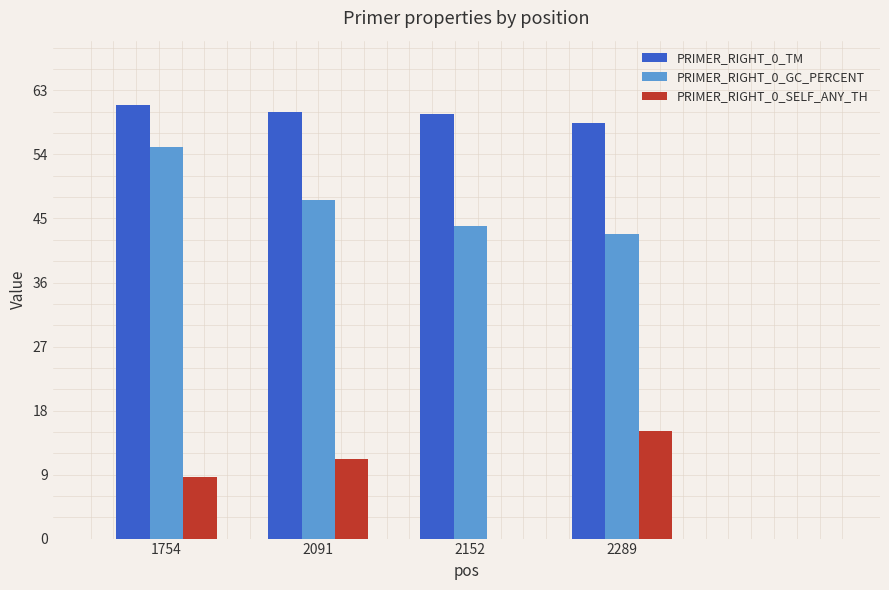

What is the approximate value of PRIMER_RIGHT_0_SELF_ANY_TH at 1754?

8.7